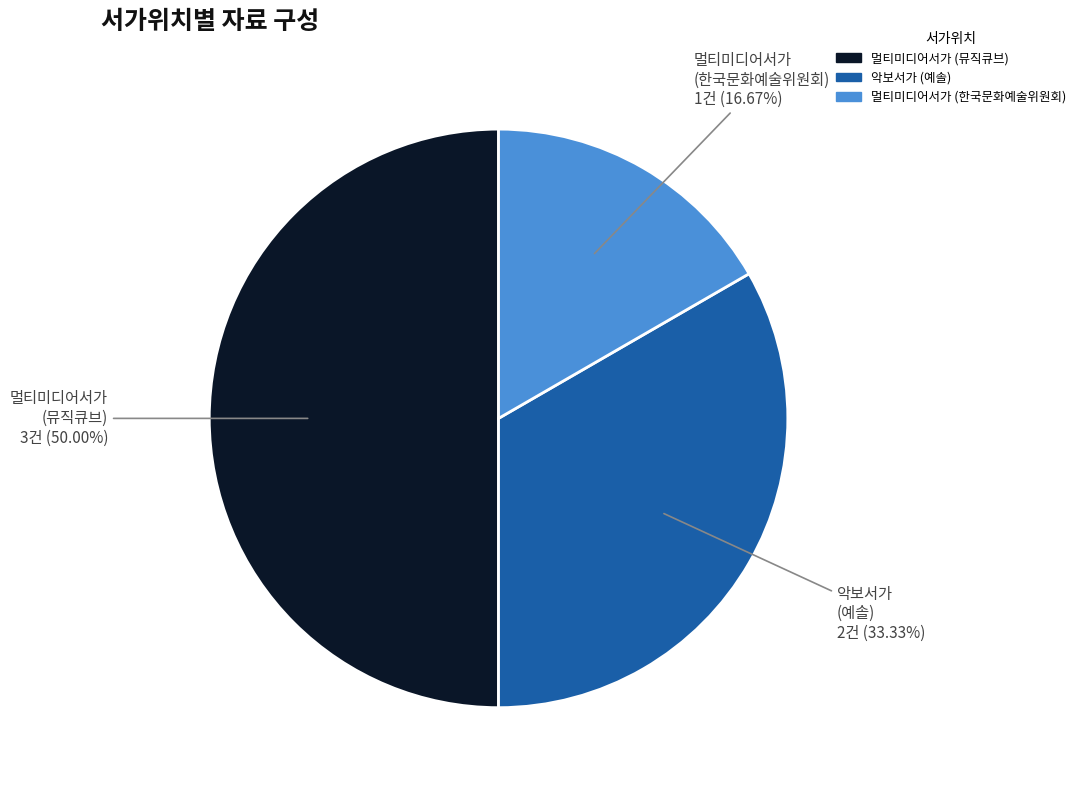

Does 멀티미디어서가 (한국문화예술위원회) represent more than half of the total?

No